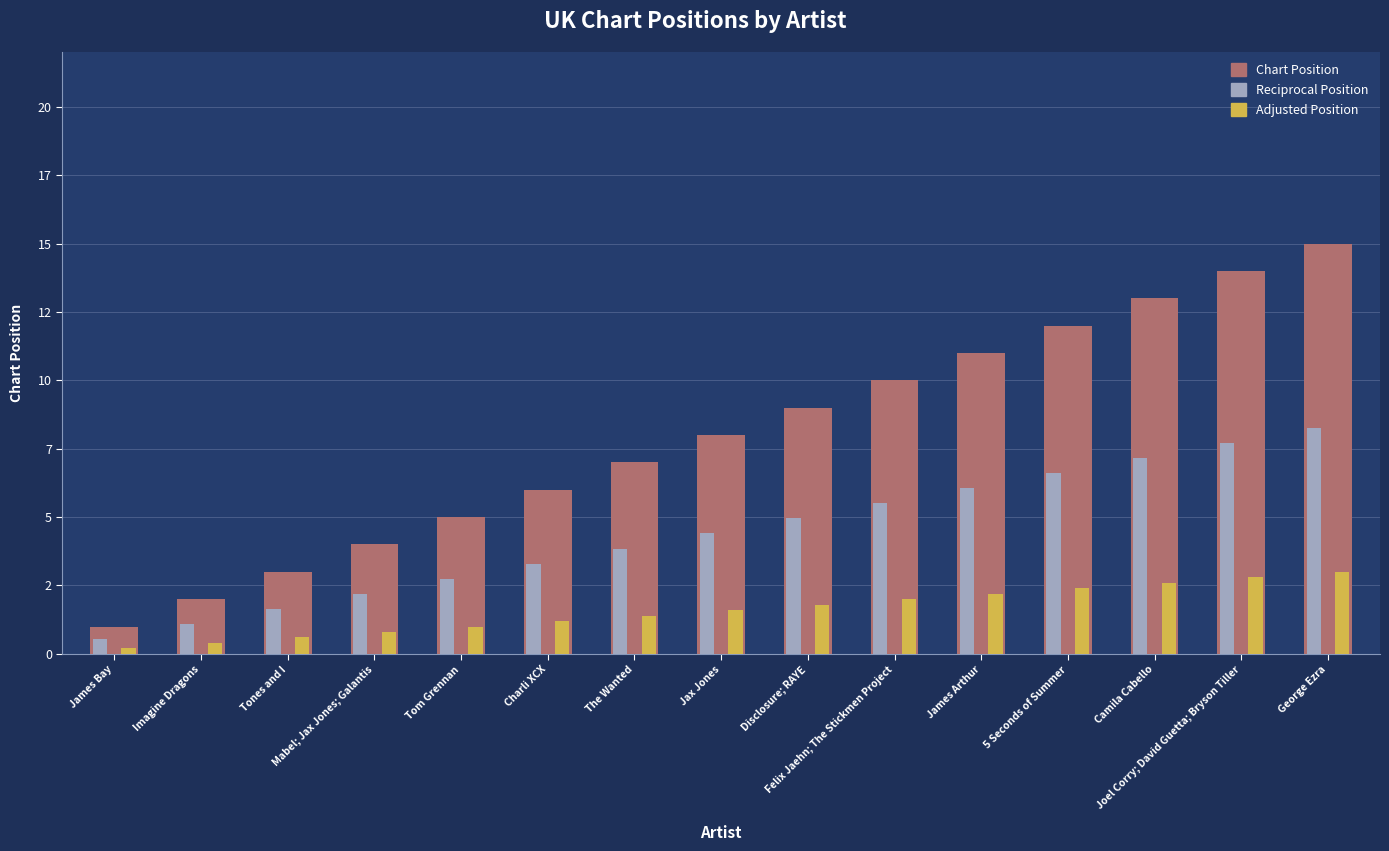

Rank the categories by Chart Position value from highest to lowest.

George Ezra, Joel Corry; David Guetta; Bryson Tiller, Camila Cabello, 5 Seconds of Summer, James Arthur, Felix Jaehn; The Stickmen Project, Disclosure; RAYE, Jax Jones, The Wanted, Charli XCX, Tom Grennan, Mabel; Jax Jones; Galantis, Tones and I, Imagine Dragons, James Bay